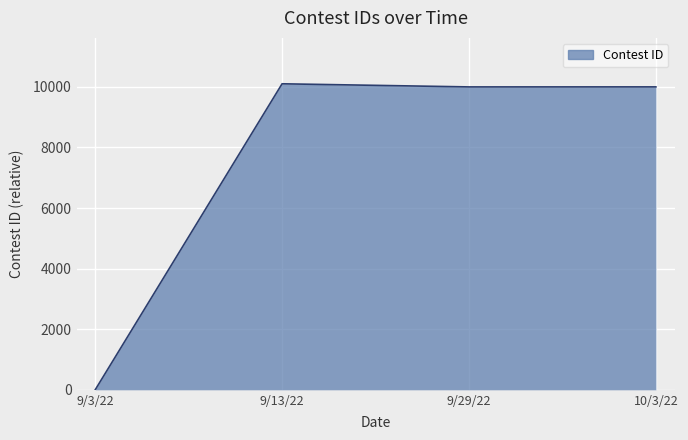

The chart shows a value of 5225 at 9/3/22. True or false?

False